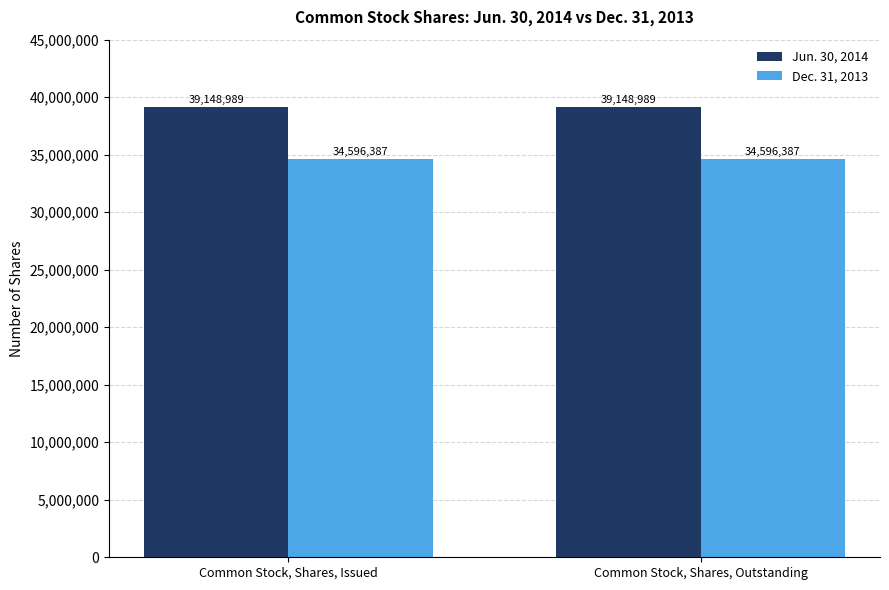

Count the number of data series in this chart.

2